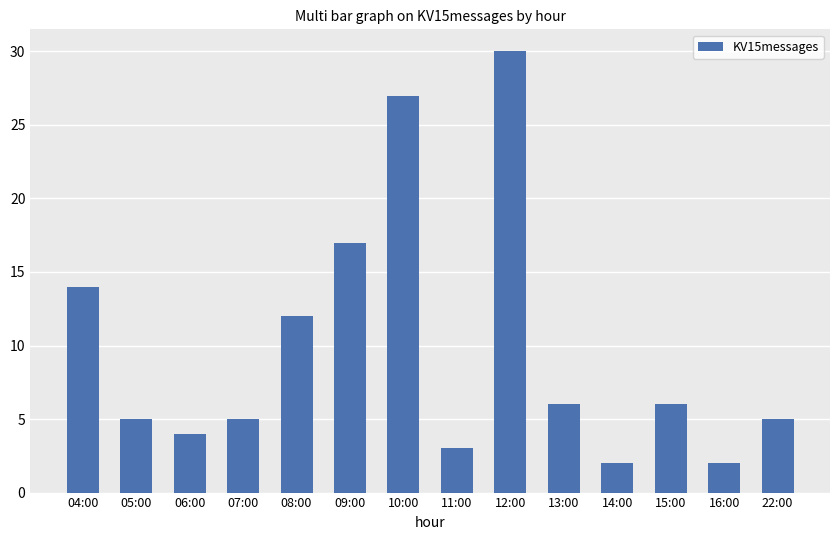

Count the number of data series in this chart.

1